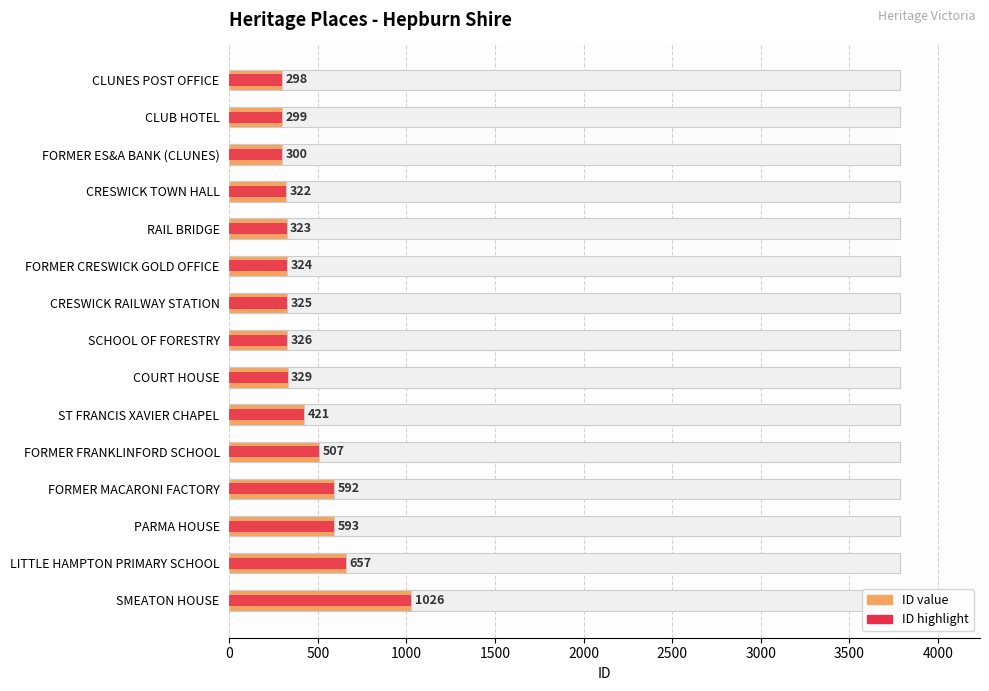

What position from the left is SMEATON HOUSE?

15